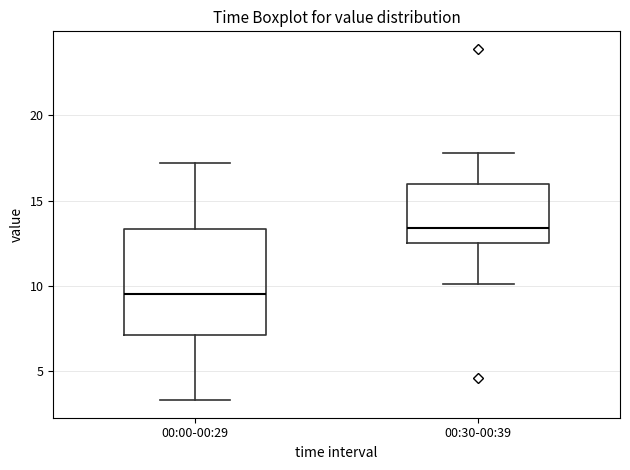

Where does the median line of the box for 00:00-00:29 sit on the y-axis? The values are not printed on the chart, so give them approximately, as read against the axis.

9.5